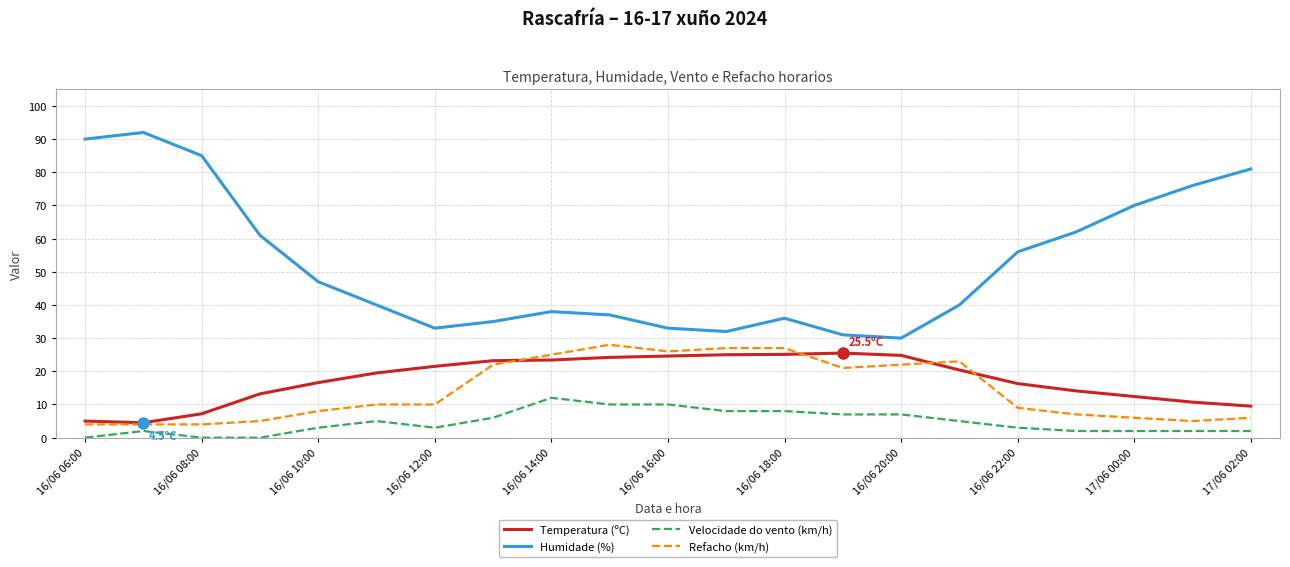

At how many categories does at least one series exceed 29?

21